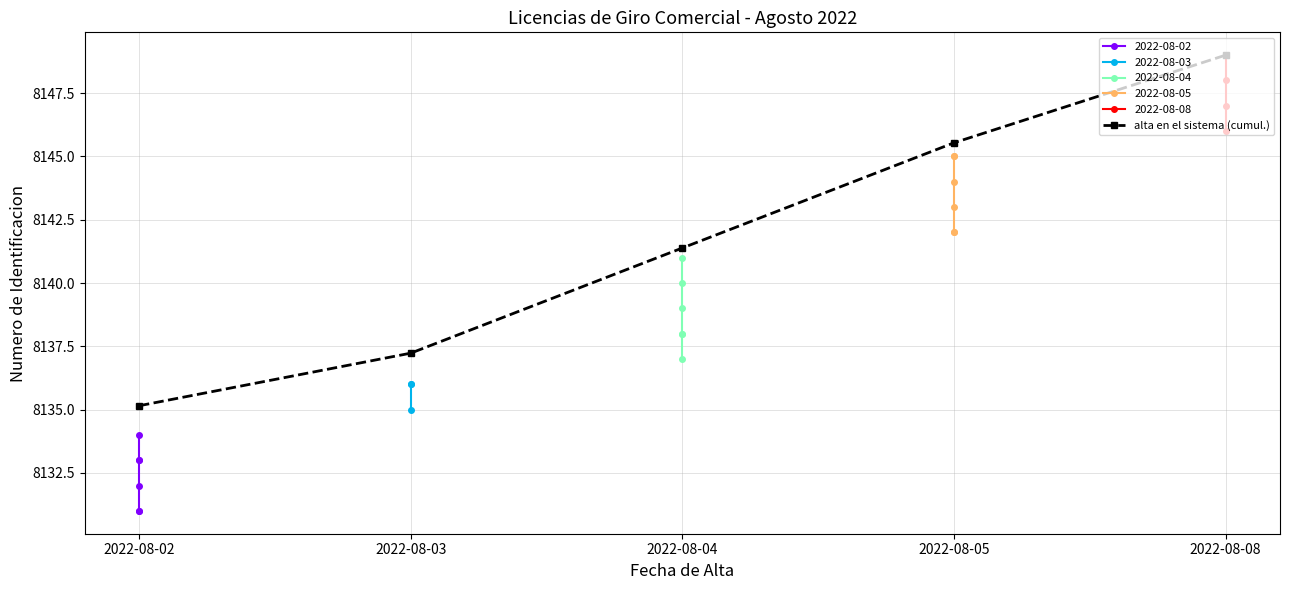

How many categories are shown in the chart?

5